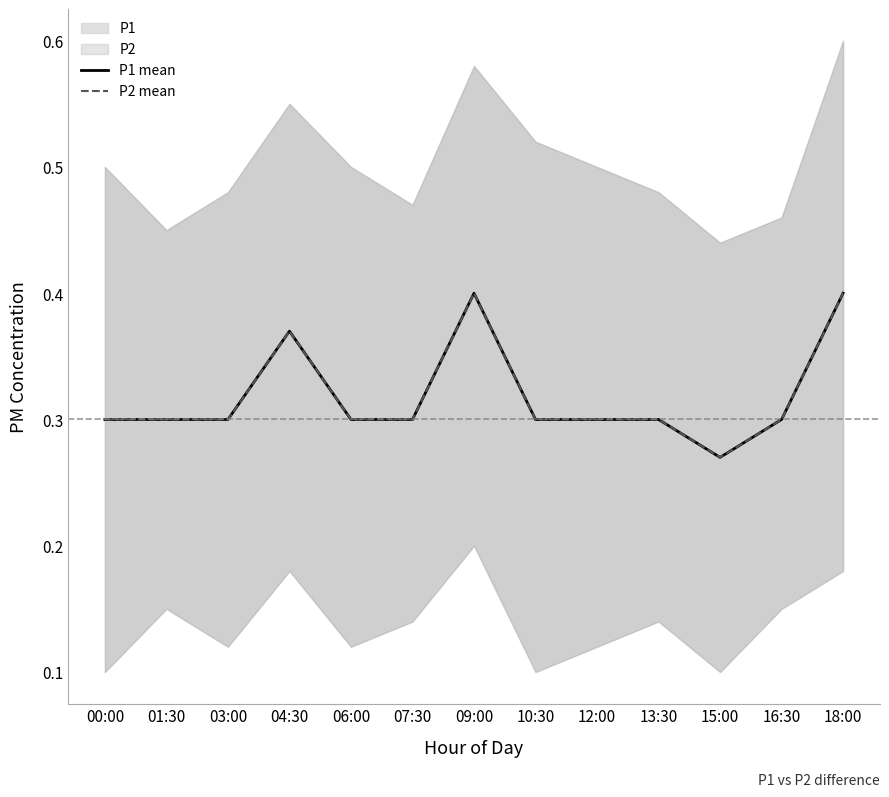

What position from the left is 18:00?

13